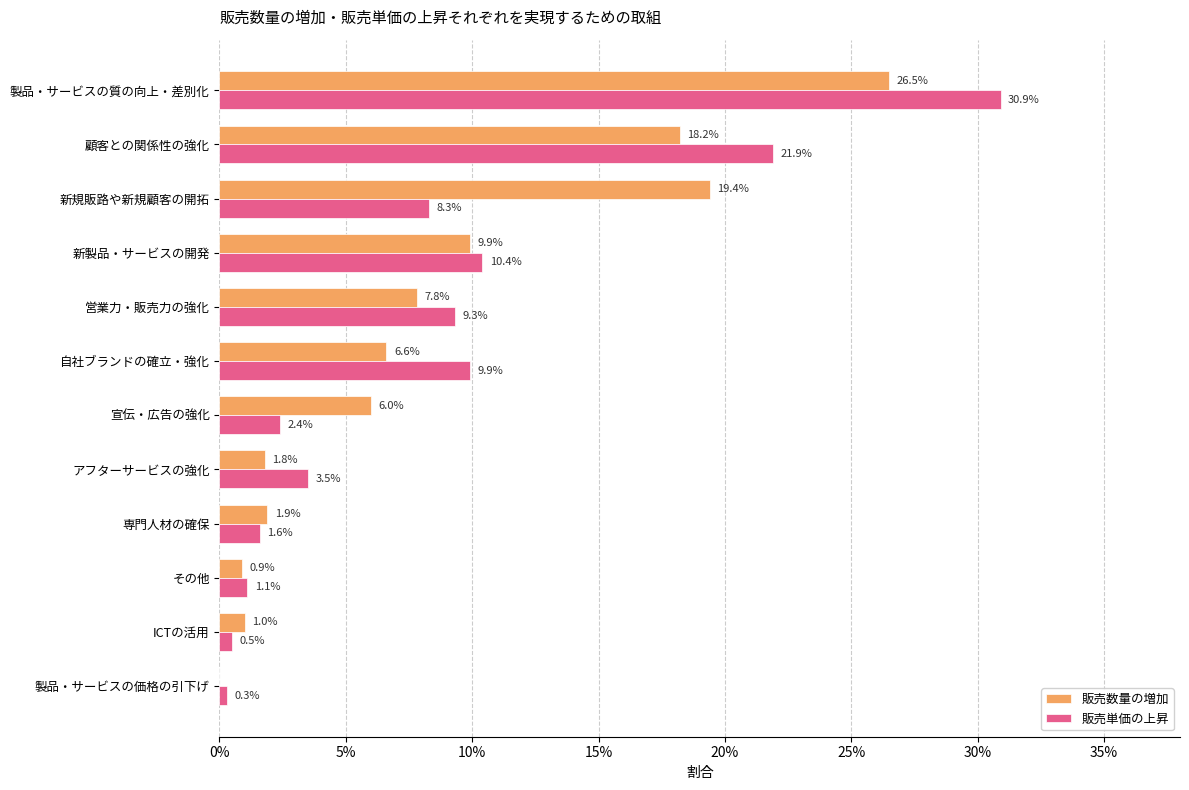

What are all the series names shown in the legend?

販売数量の増加, 販売単価の上昇